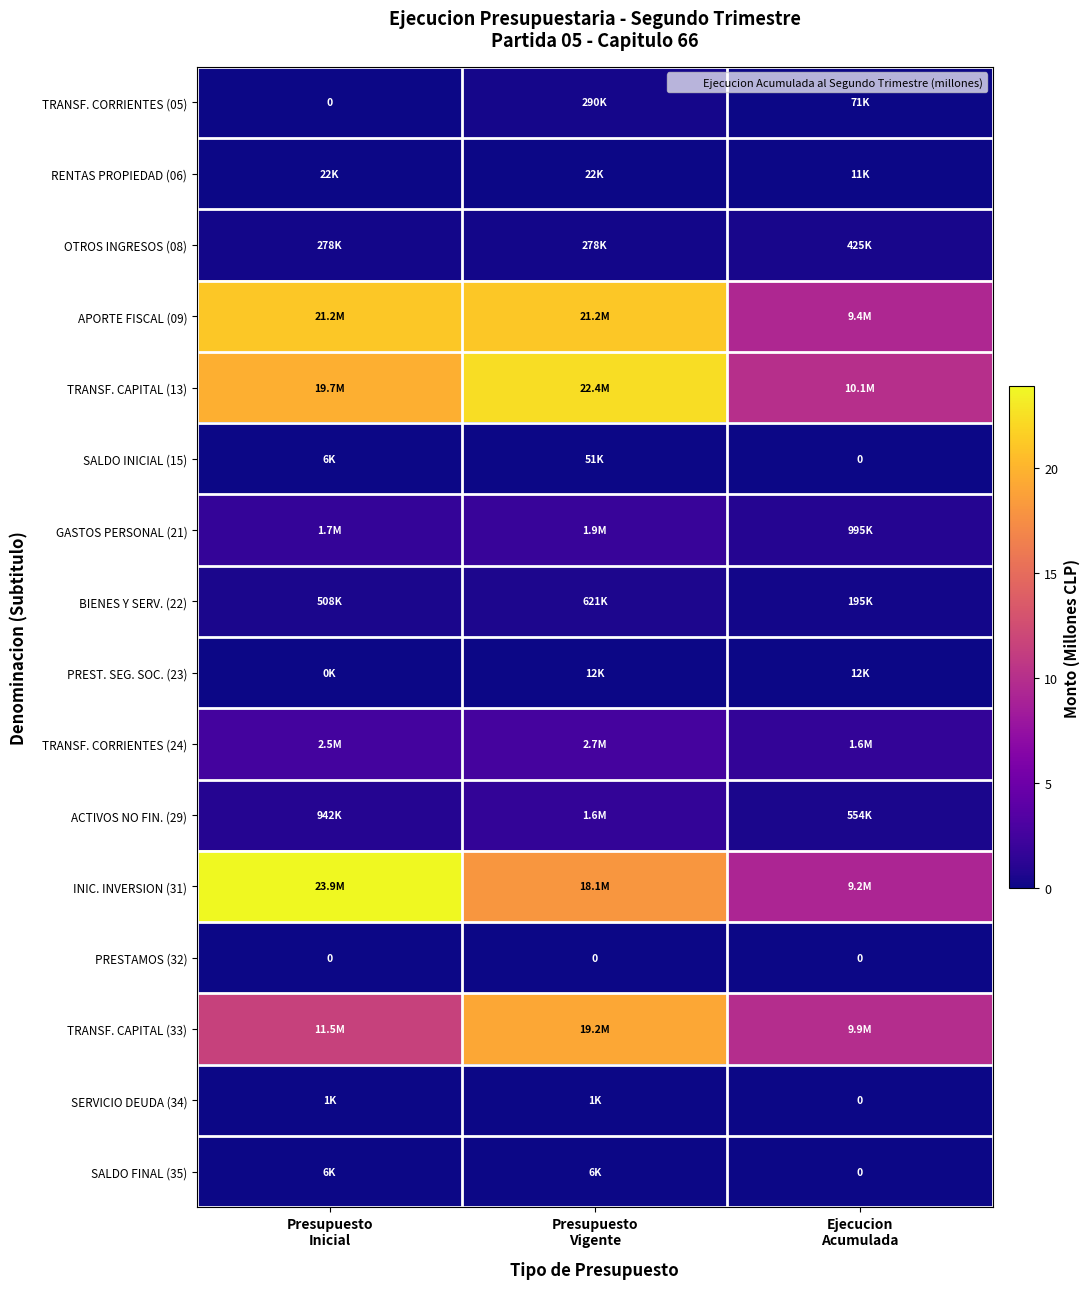

True or false: TRANSF. CORRIENTES (24) has a value of 4.2 at Presupuesto Vigente.

False